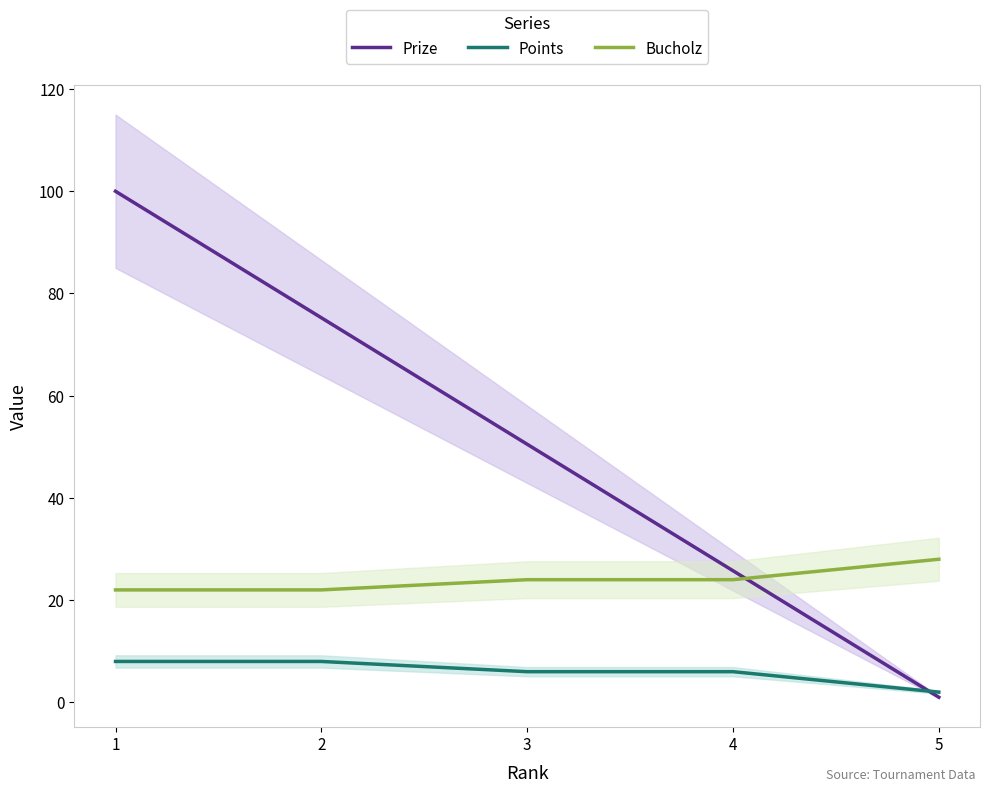

List the labels in order of Prize value, smallest first.

5, 4, 3, 2, 1